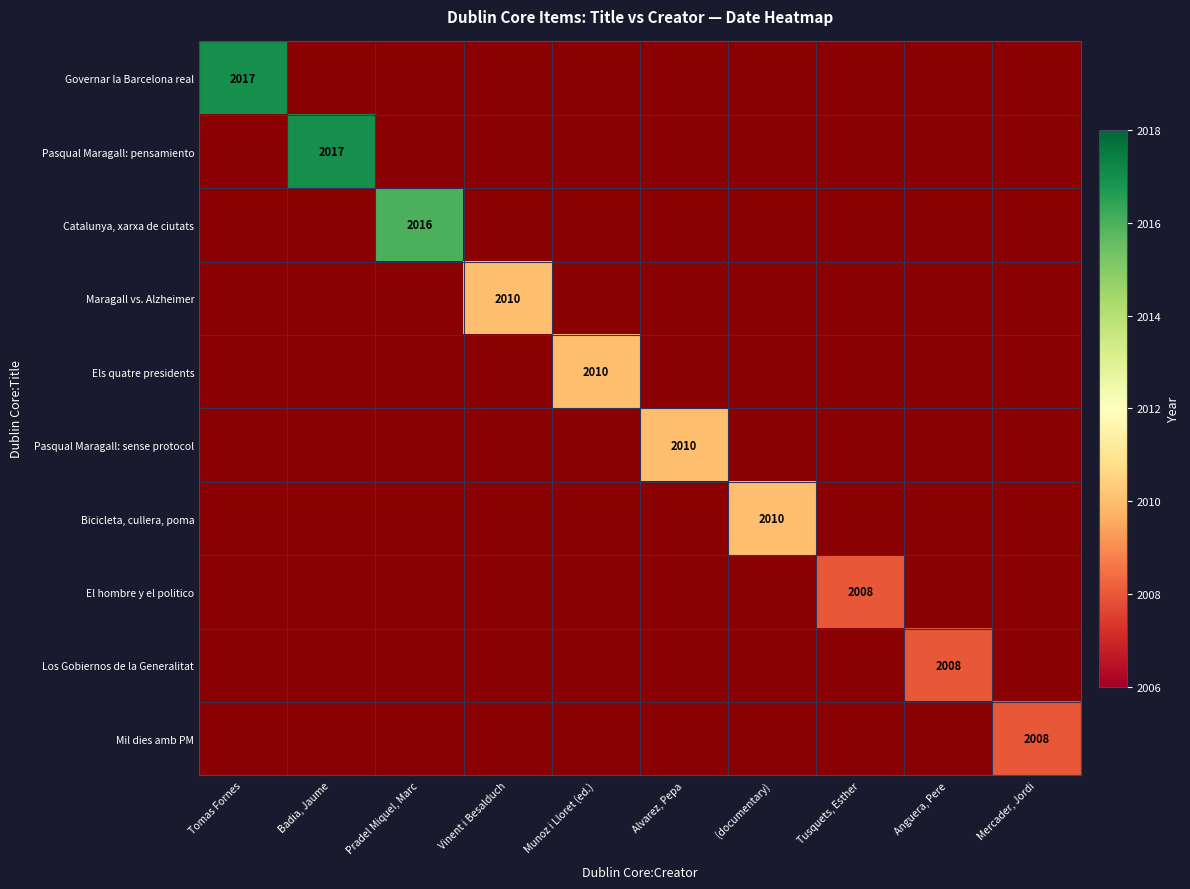

The Pasqual Maragall: pensamiento series shows 2970 at Badia, Jaume. True or false?

False